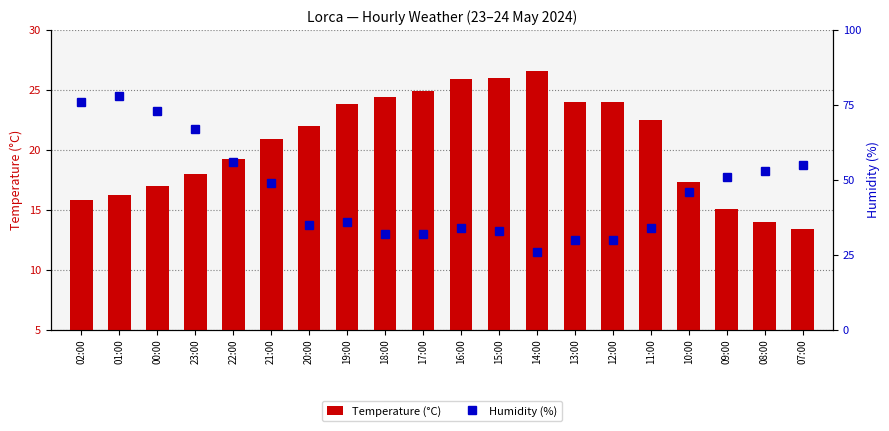

Reading left to right, extract all data points from this chart.

Temperature (°C): 02:00=15.8	01:00=16.2	00:00=17.0	23:00=18.0	22:00=19.2	21:00=20.9	20:00=22.0	19:00=23.8	18:00=24.4	17:00=24.9	16:00=25.9	15:00=26.0	14:00=26.6	13:00=24.0	12:00=24.0	11:00=22.5	10:00=17.3	09:00=15.1	08:00=14.0	07:00=13.4
Humidity (%): 02:00=76.0	01:00=78.0	00:00=73.0	23:00=67.0	22:00=56.0	21:00=49.0	20:00=35.0	19:00=36.0	18:00=32.0	17:00=32.0	16:00=34.0	15:00=33.0	14:00=26.0	13:00=30.0	12:00=30.0	11:00=34.0	10:00=46.0	09:00=51.0	08:00=53.0	07:00=55.0